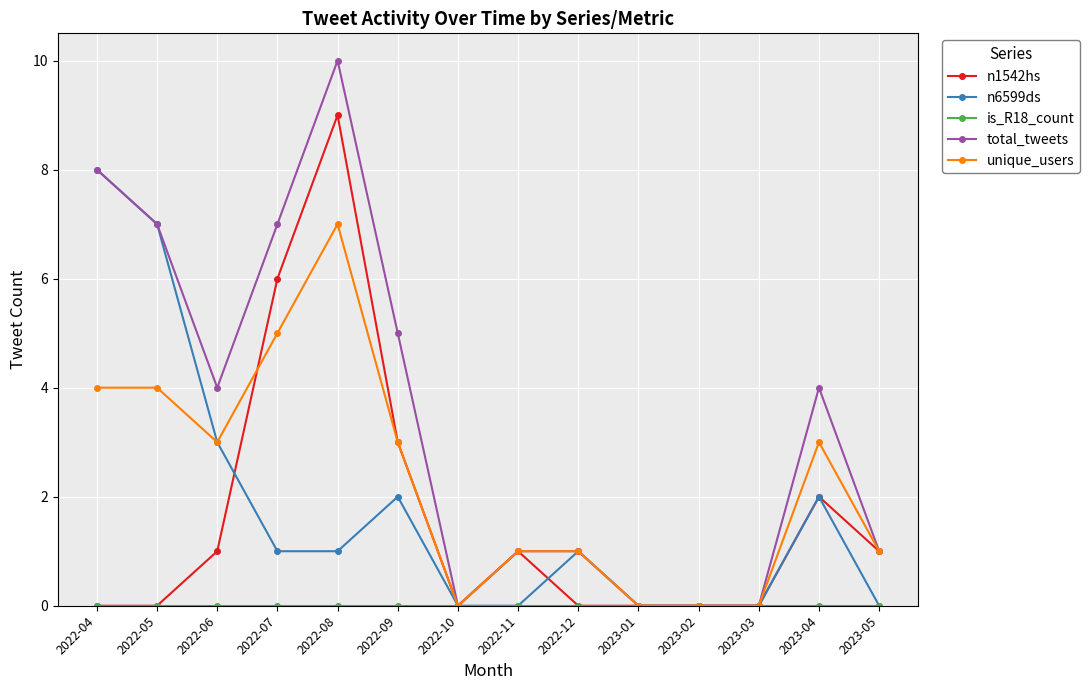

What is the label of the 7th point from the left?

2022-10